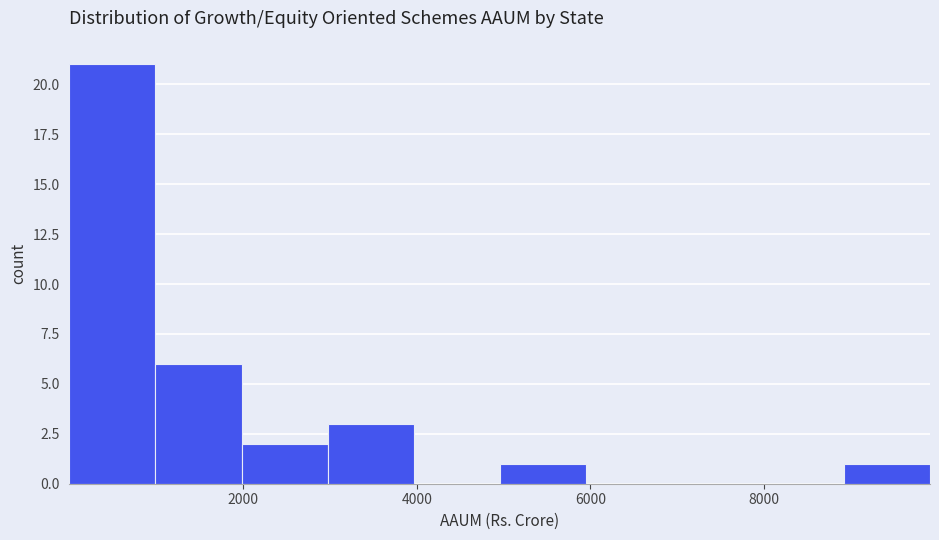

Reading left to right, transcribe this chart: for each bar, give the range it covers on the x-axis and its height. Neither the bar edges nor the heights are printed on the chart, so give them approximately, as read against the axes.

0 to 1000: 21
1000 to 2000: 6
2000 to 3000: 2
3000 to 4000: 3
4000 to 5000: 0
5000 to 6000: 1
6000 to 7000: 0
7000 to 8000: 0
8000 to 9000: 0
9000 to 10000: 1